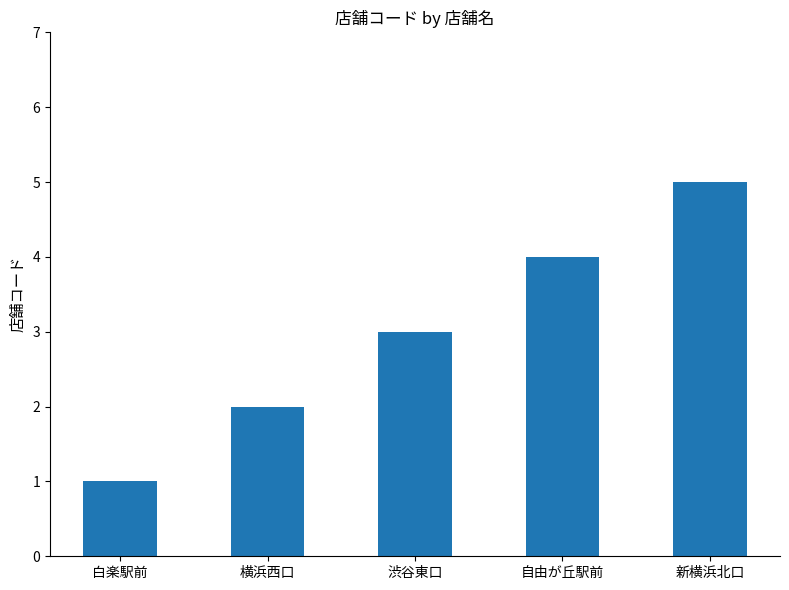

What is the change in value from 白楽駅前 to 新横浜北口?

+4